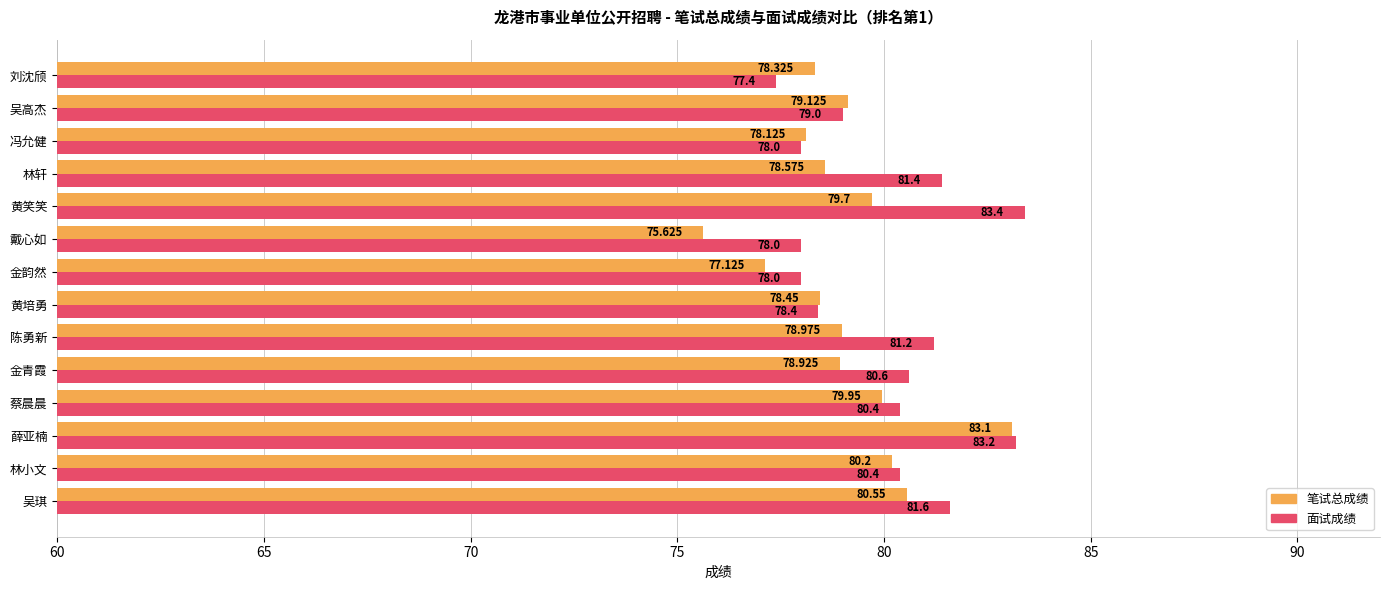

Which category has the lowest value across all series?

戴心如